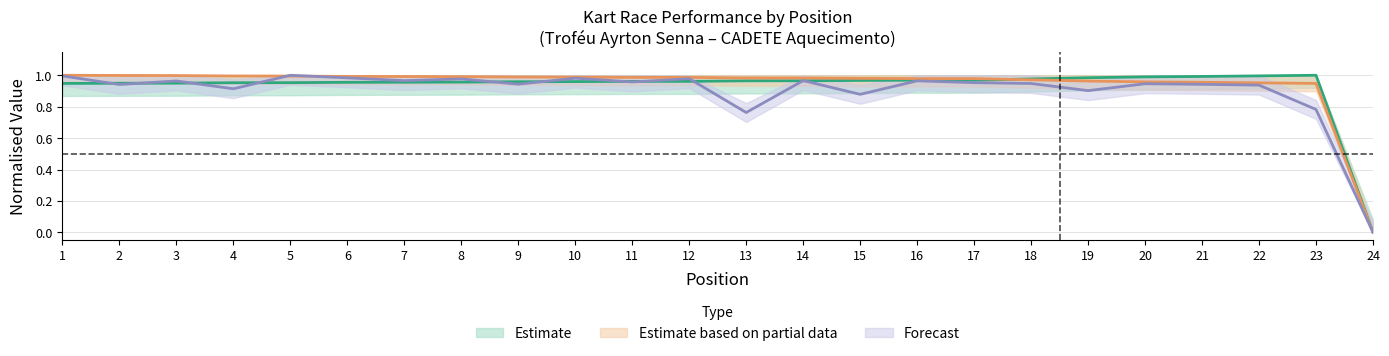

The Best Lap time series shows 1.6 at 6. True or false?

False